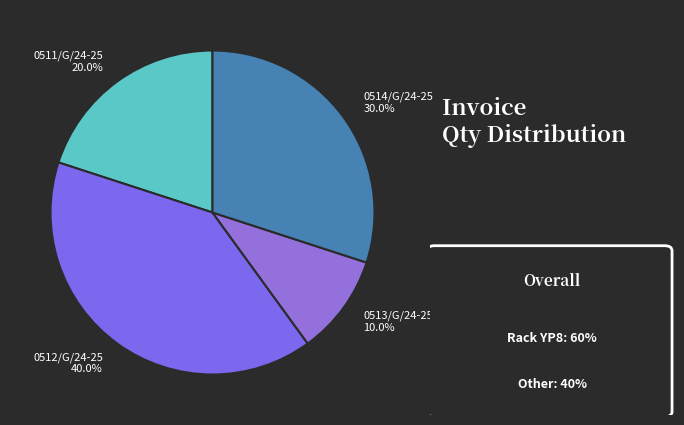

Do 0511/G/24-25 and 0512/G/24-25 together represent more than half of the pie?

Yes